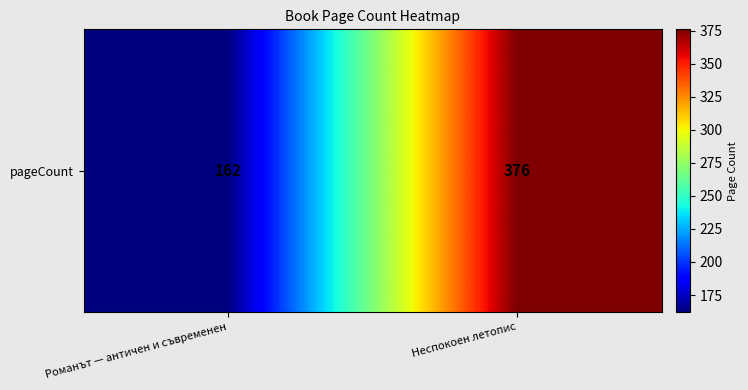

Rank the categories by value from lowest to highest.

Романът — античен и съвременен, Неспокоен летопис